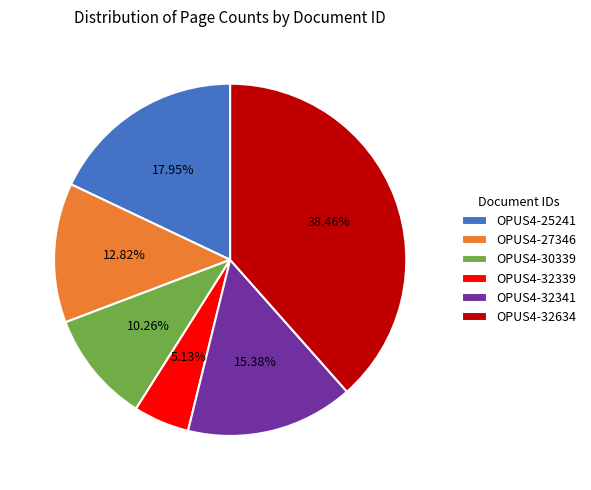

Rank the categories by value from highest to lowest.

OPUS4-32634, OPUS4-25241, OPUS4-32341, OPUS4-27346, OPUS4-30339, OPUS4-32339